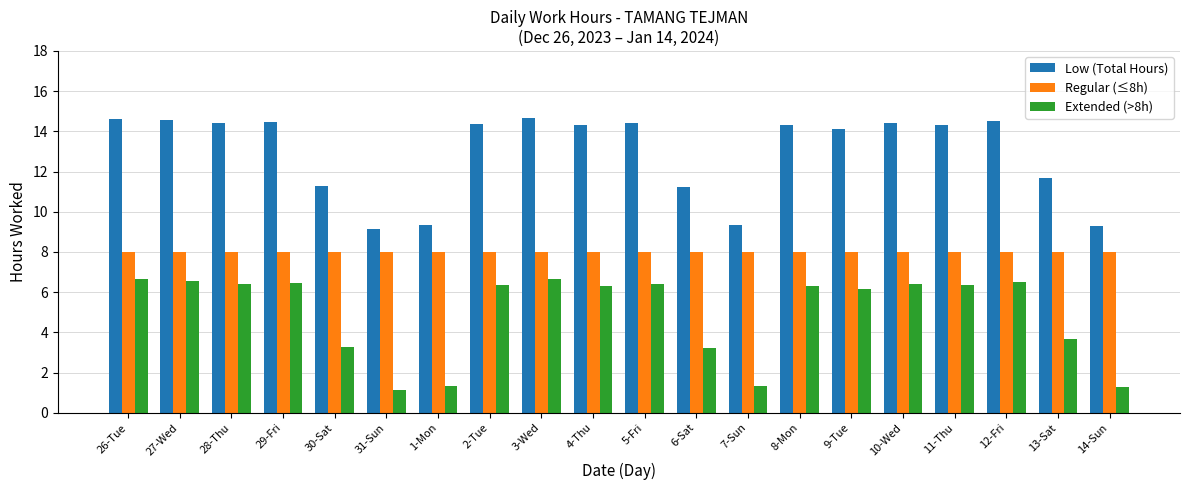

What is the difference between the highest and lowest values at 12-Fri?

8.0